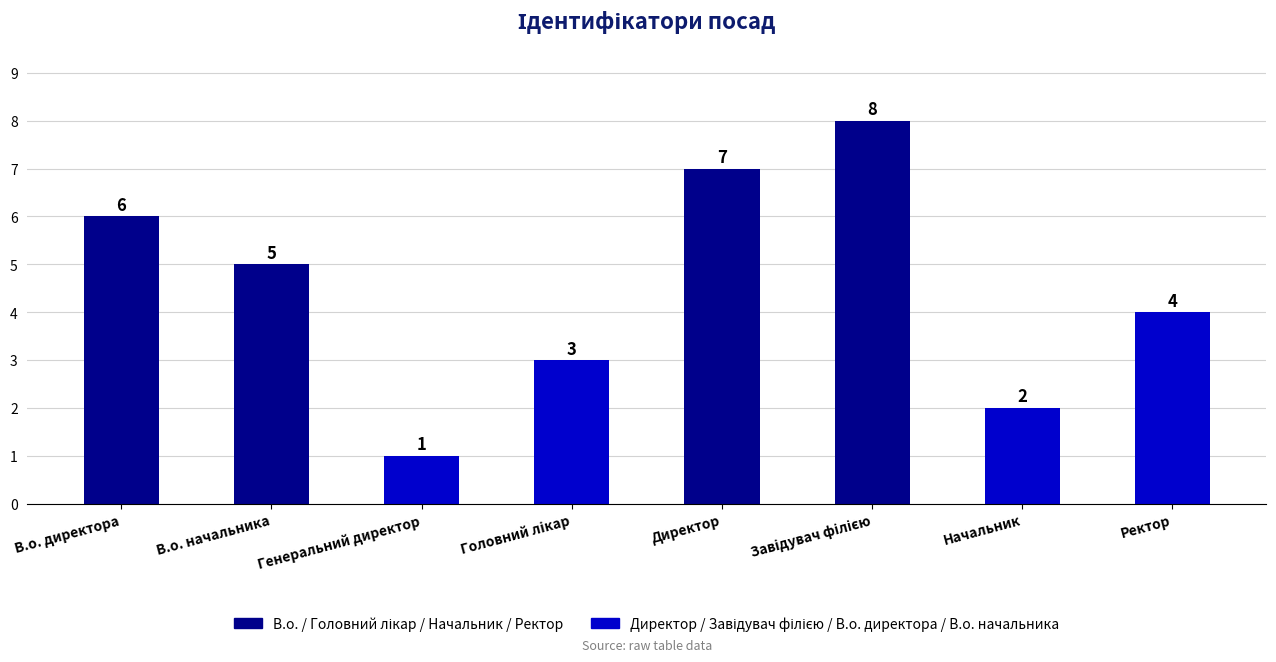

What is the value of the 5th bar from the left?

7